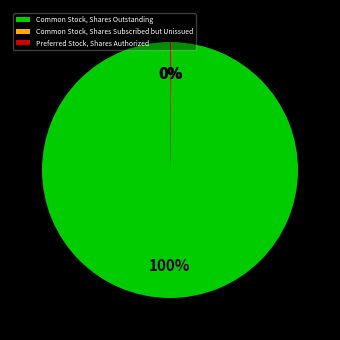

Does Common Stock, Shares Outstanding represent more than half of the total?

Yes